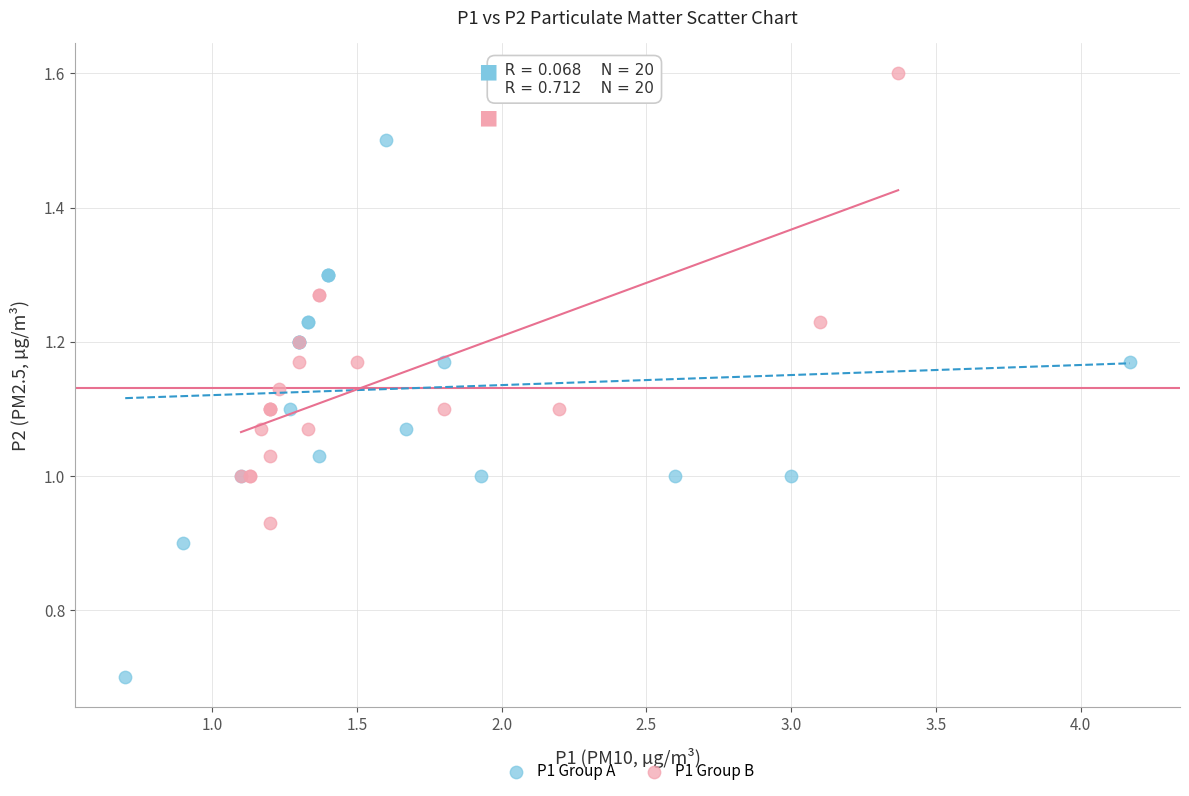

Which series reaches the minimum Y coordinate?

P1 Group A